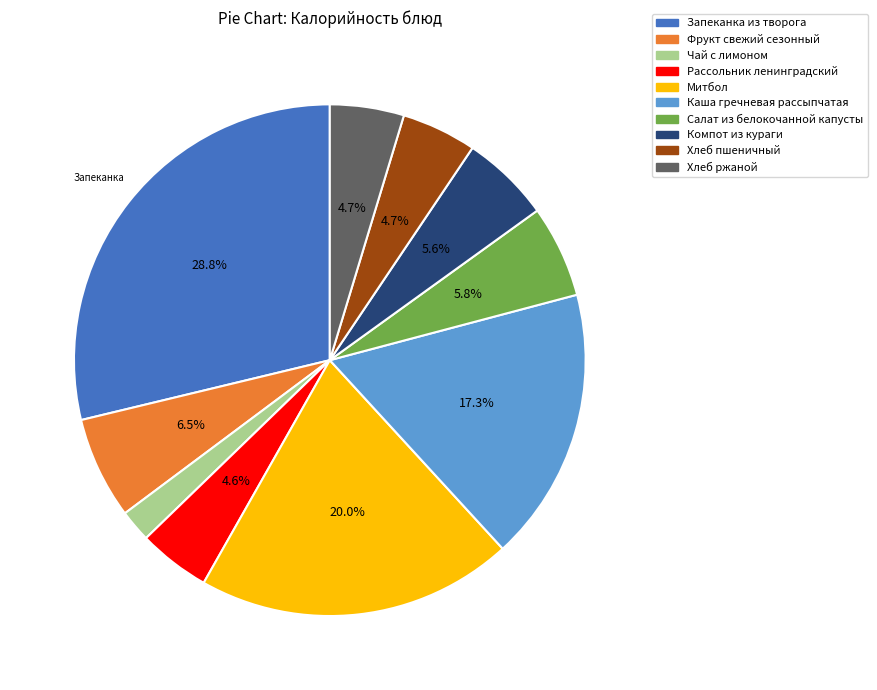

Is there a majority slice in this chart?

No